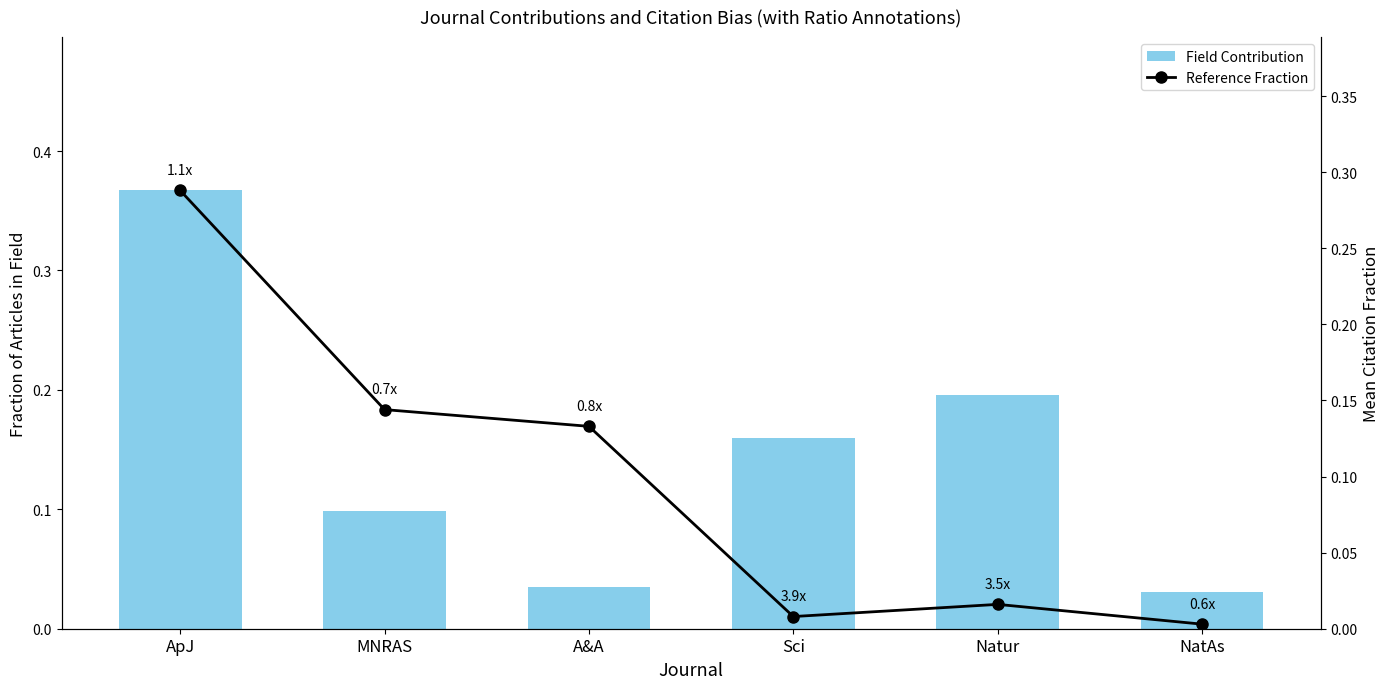

Read the Field Contribution value at ApJ.

0.4